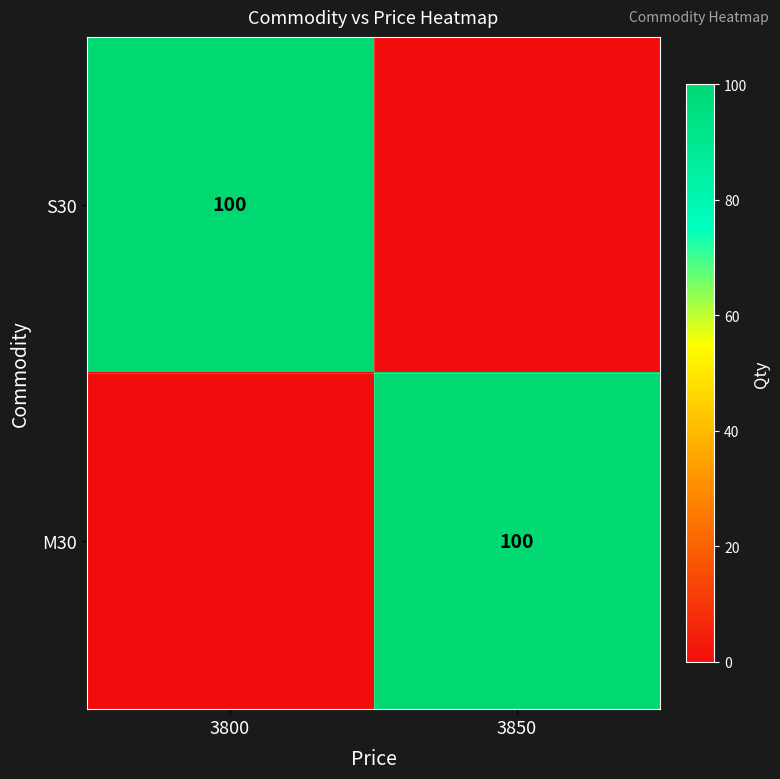

The value of M30 at 3850 is 51. True or false?

False